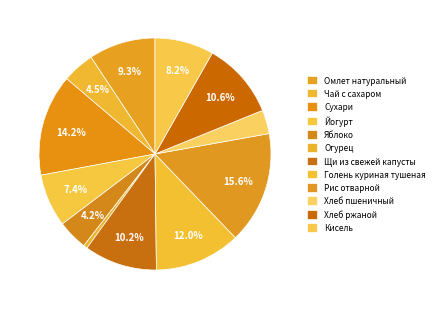

How many segments does this pie chart have?

12